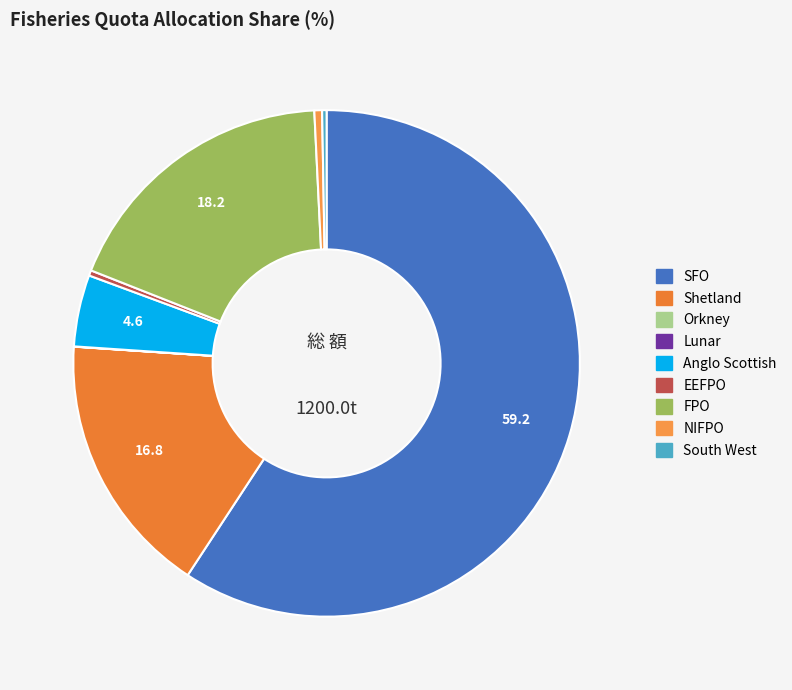

What percentage is NOT represented by FPO?

81.8%